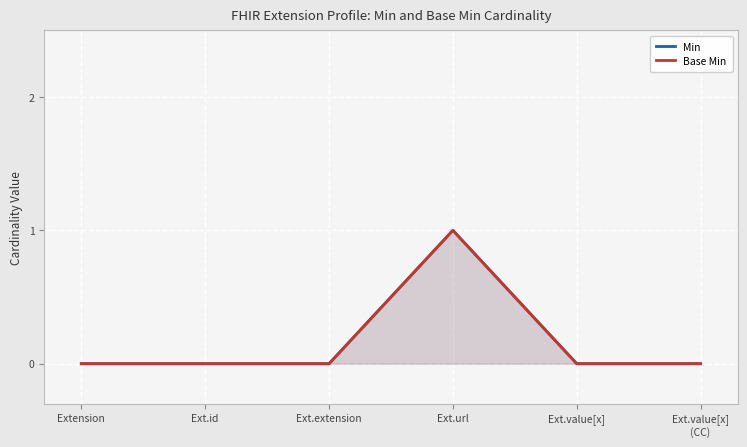

Which series has the largest total across all categories?

Min